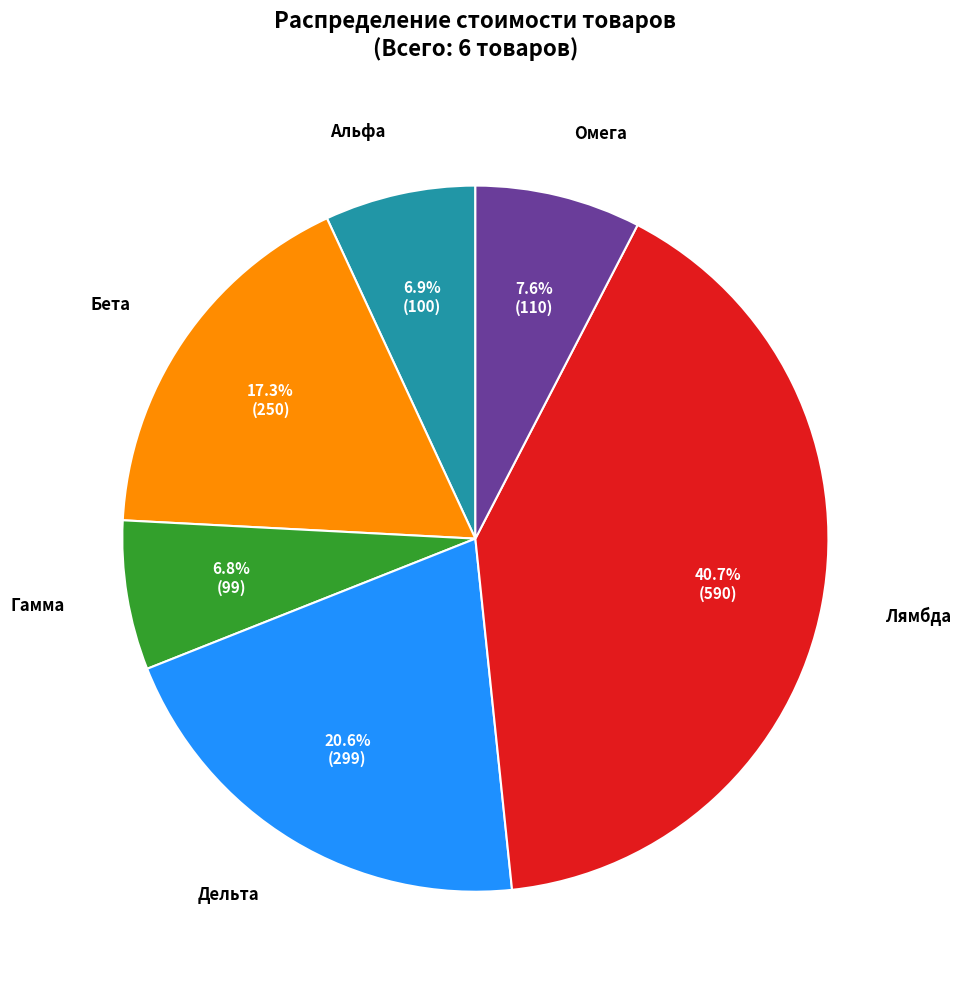

Is it true that Альфа is 13% of the pie?

False